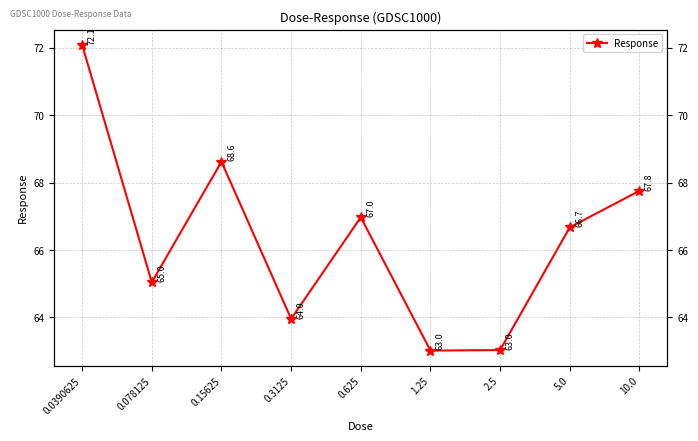

How many points are lower than both their immediate neighbors (excluding endpoints)?

3